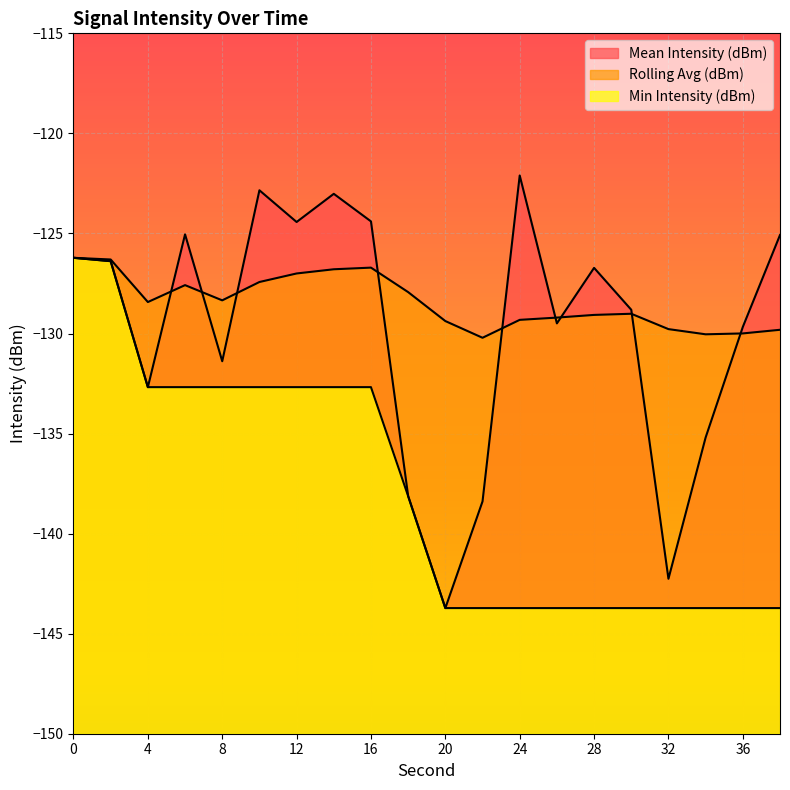

Which category has the lowest value in the Mean Intensity (dBm) series?

20